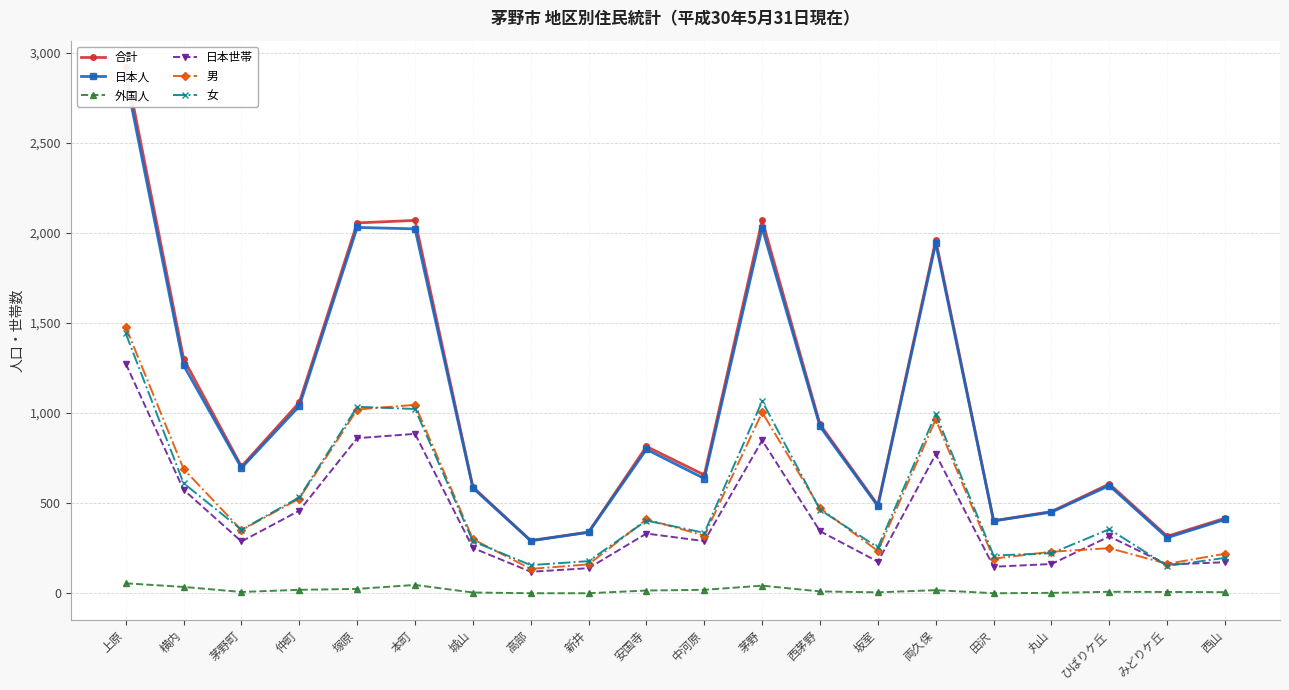

How many lines are shown in the chart?

6